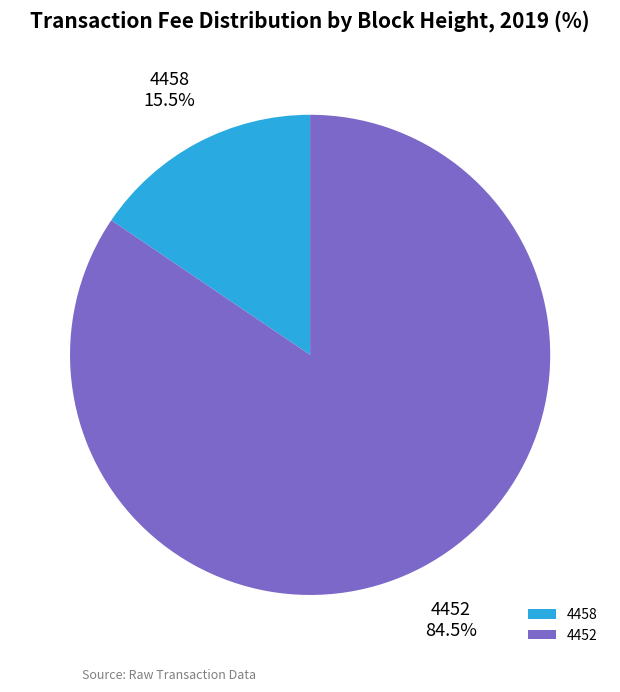

Is it true that 4452 is 94% of the pie?

False